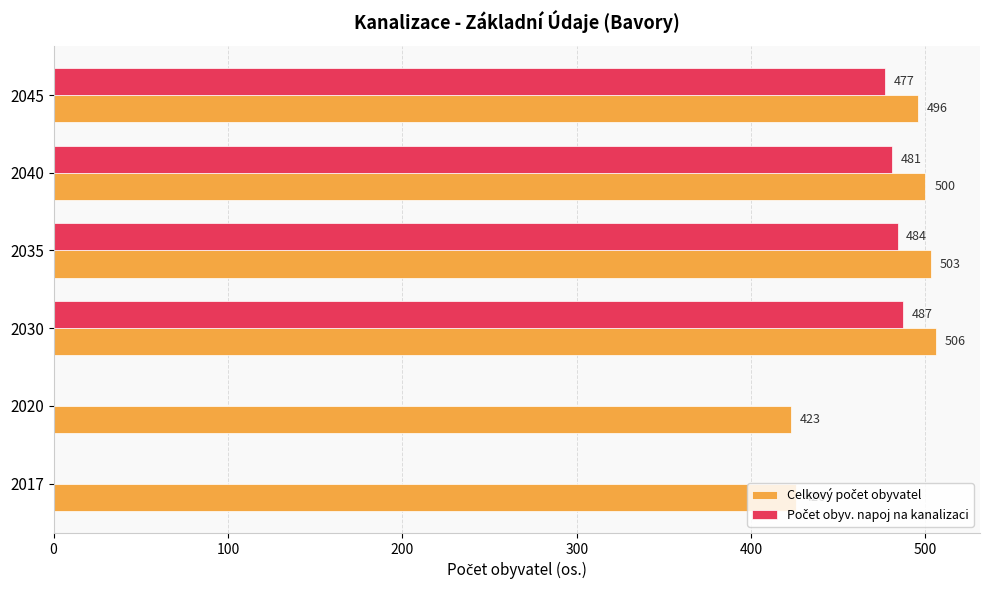

At which category is the sum across all series the highest?

2030